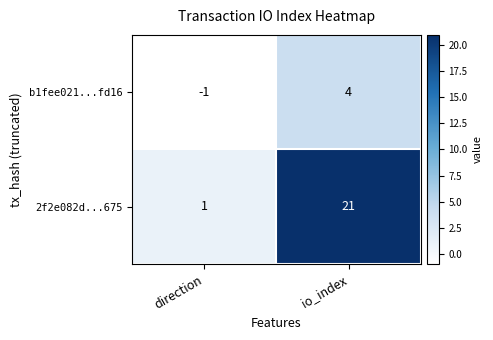

The b1fee021...fd16 series shows 6 at io_index. True or false?

False